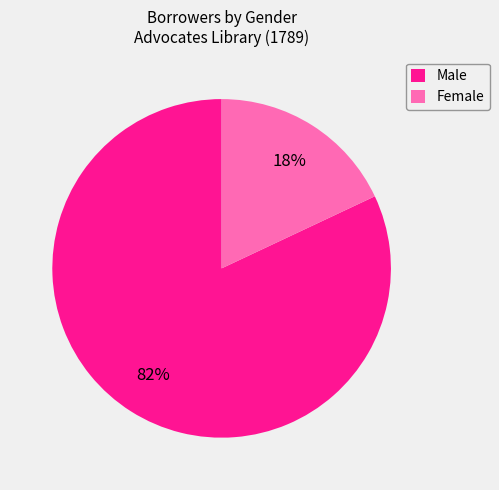

What percentage is the Male slice, to the nearest percent?

82%